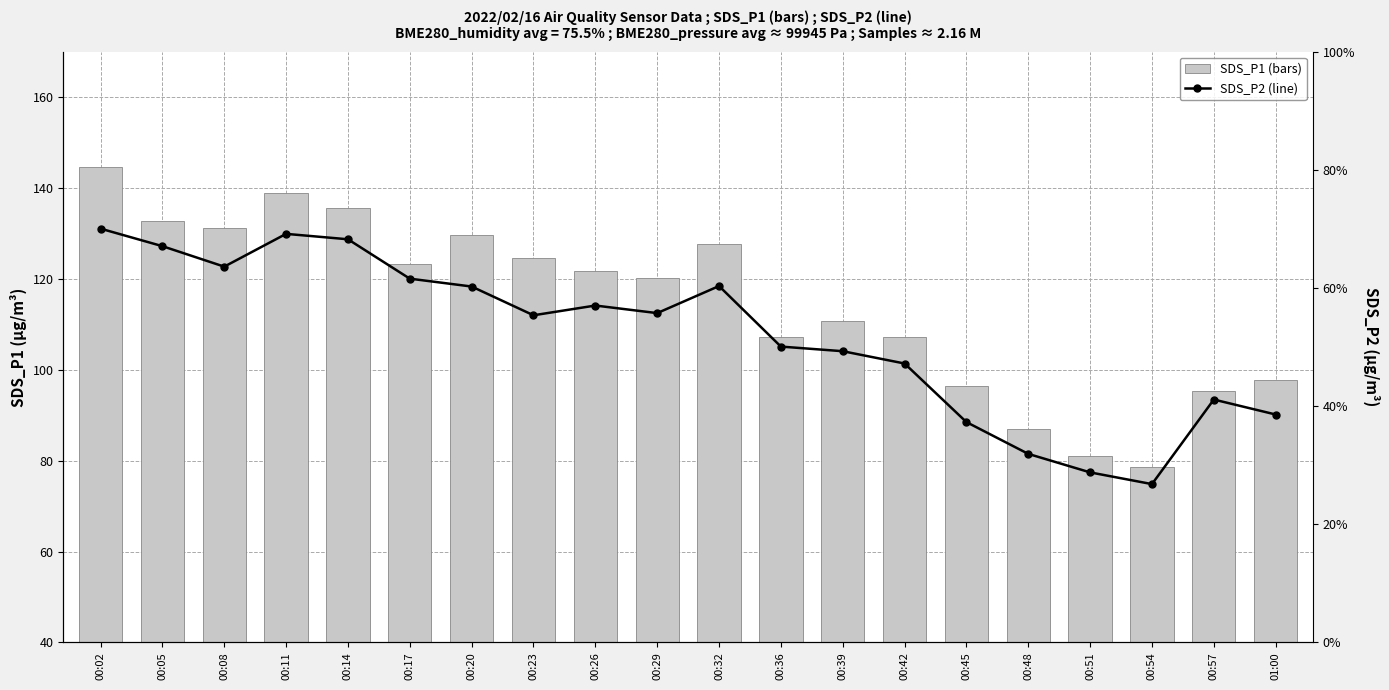

What is the total value across all series at 00:17?

190.3